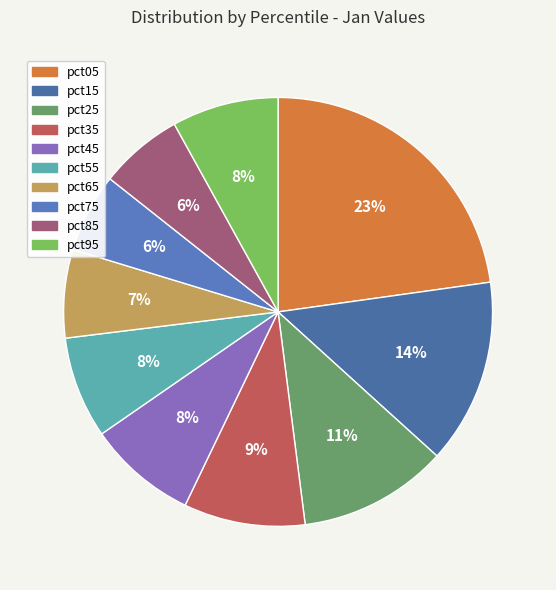

Does any single category account for the majority?

No